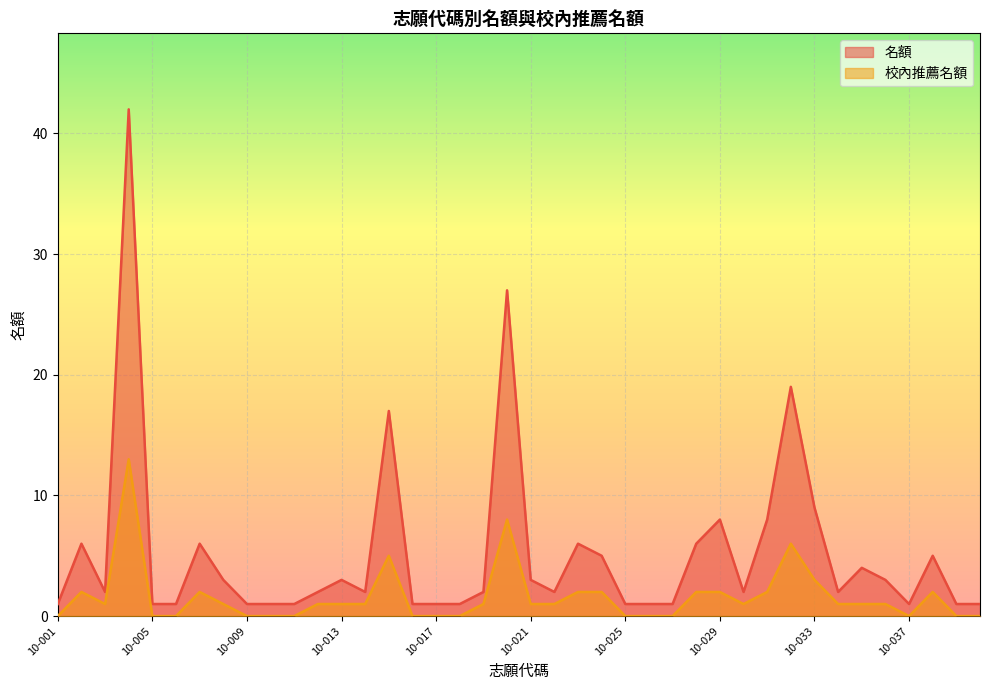

Which series has the widest spread of values?

名額